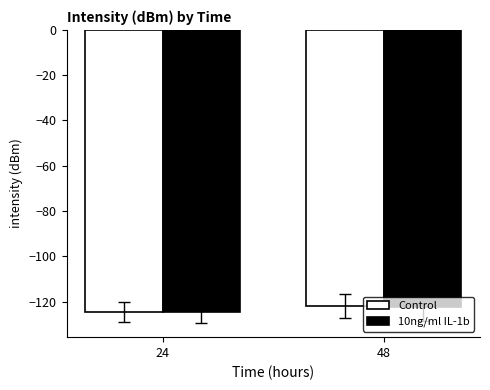

What is the difference between the highest and lowest values at 48?

0.5